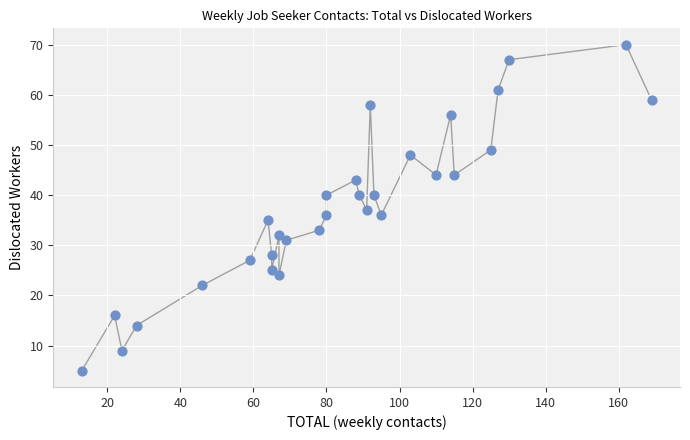

What is the range of Y values (max minus min)?

65